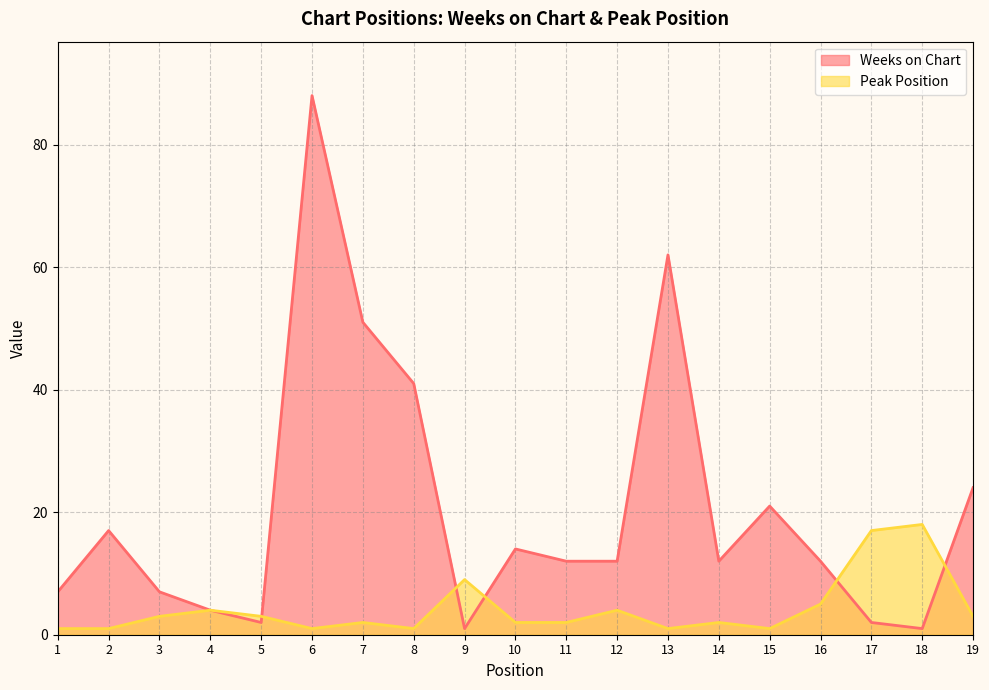

At 9, list the series in order from smallest to largest.

Weeks on Chart, Peak Position